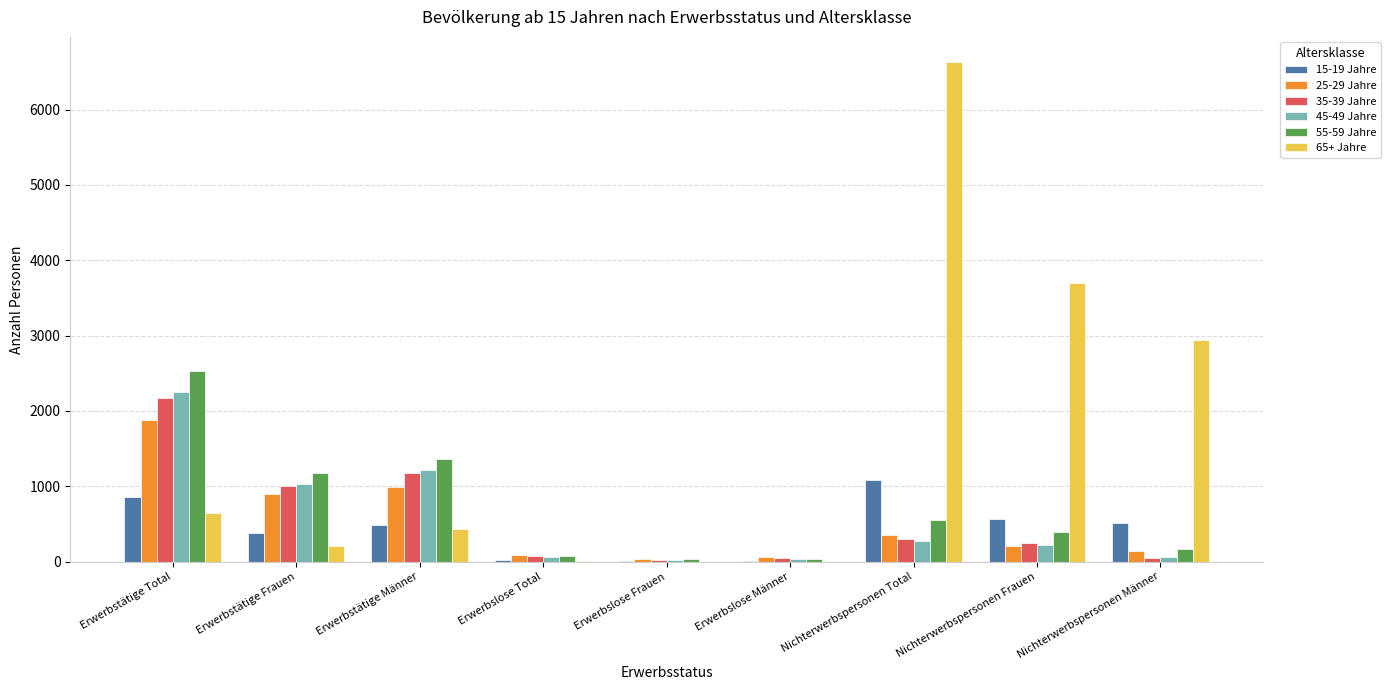

Where does the 45-49 Jahre series first go above 219?

Erwerbstätige Total